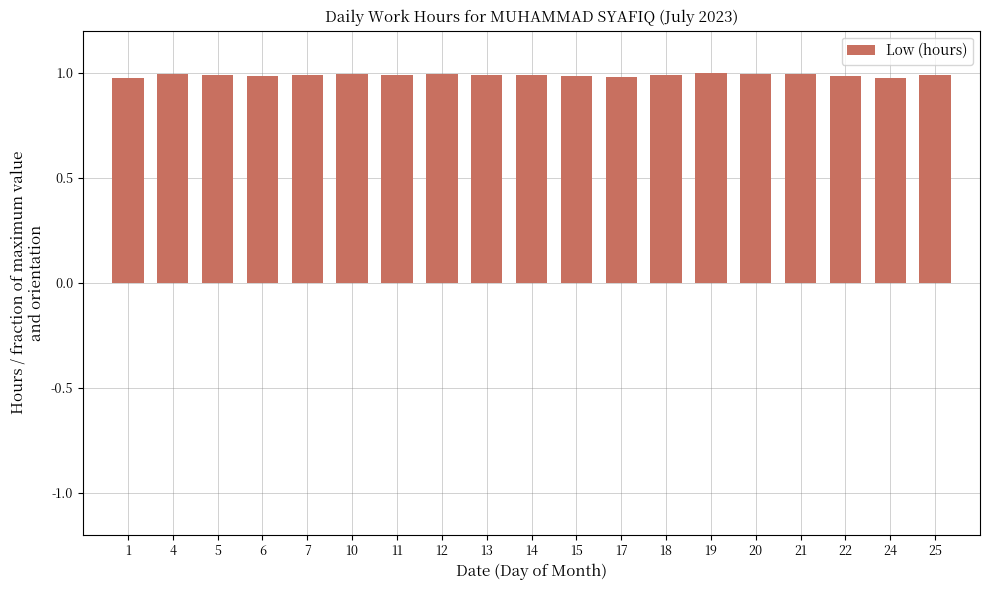

Does the chart contain stacked bars?

No